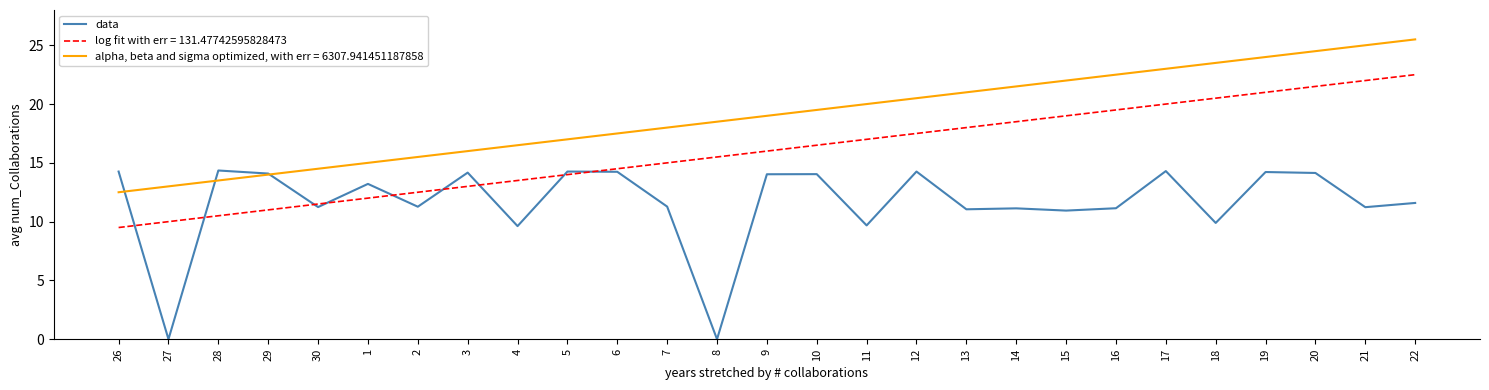

What is the difference between the highest and lowest values at 21?

13.8